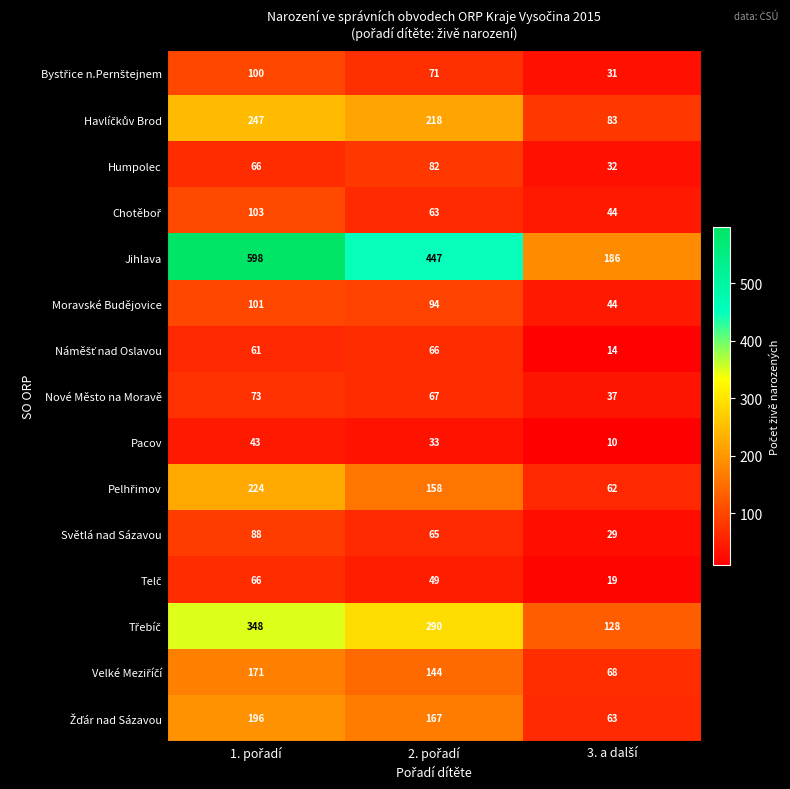

How many series are shown in this chart?

15